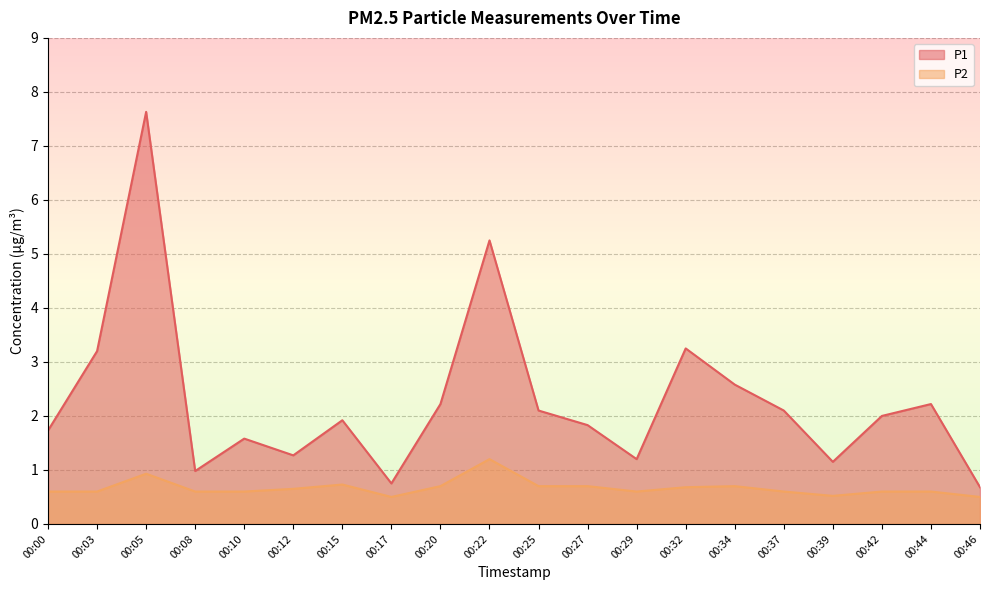

How many lines are shown in the chart?

2